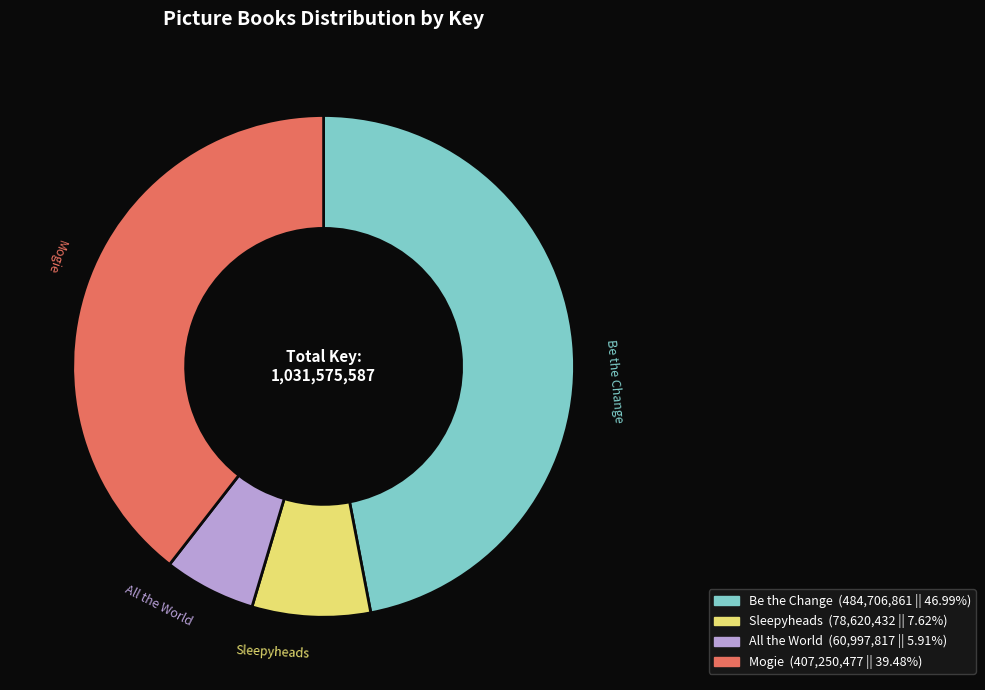

Which has a higher value, Sleepyheads or Be the Change?

Be the Change